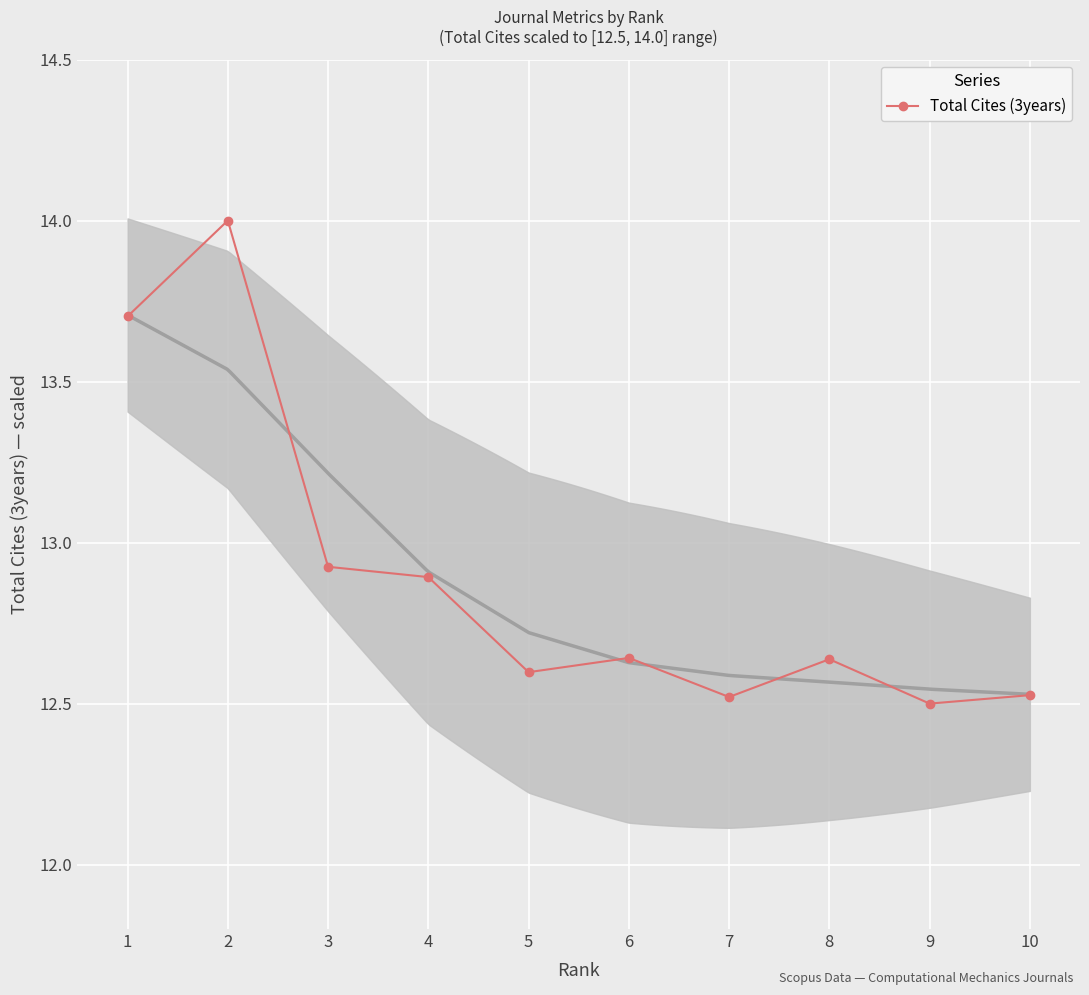

List the labels in order of value, smallest first.

9, 7, 10, 5, 8, 6, 4, 3, 1, 2